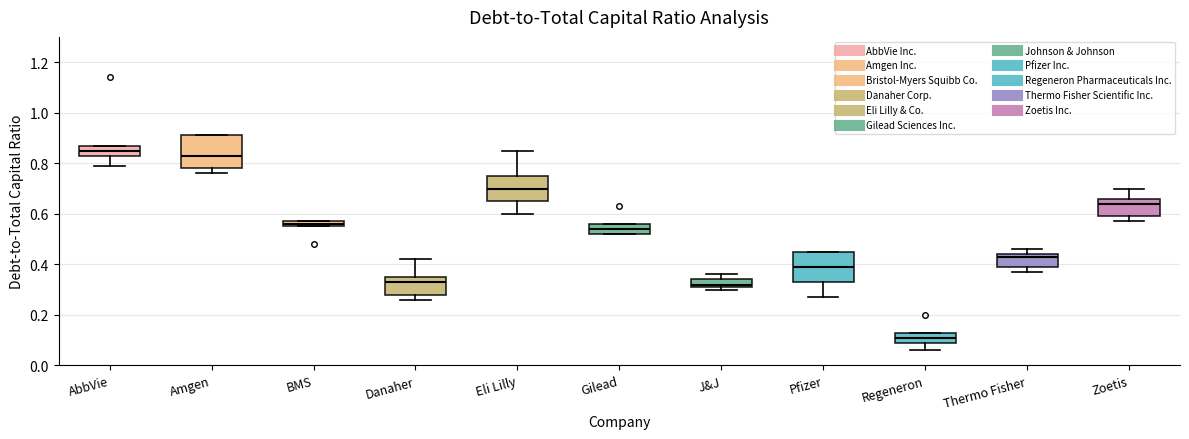

Which box has the lowest median line?

Regeneron